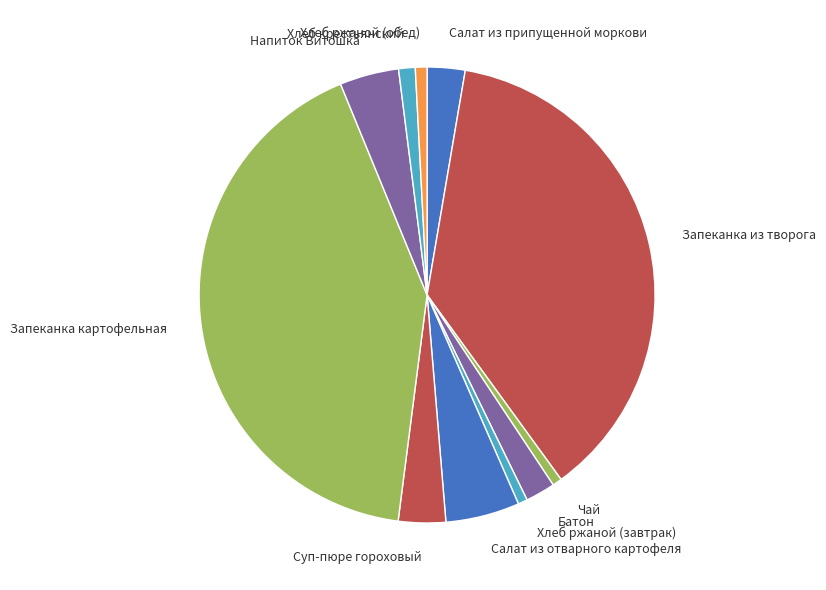

What is the ratio of the value at Салат из отварного картофеля to the value at Хлеб ржаной (завтрак)?

7.9